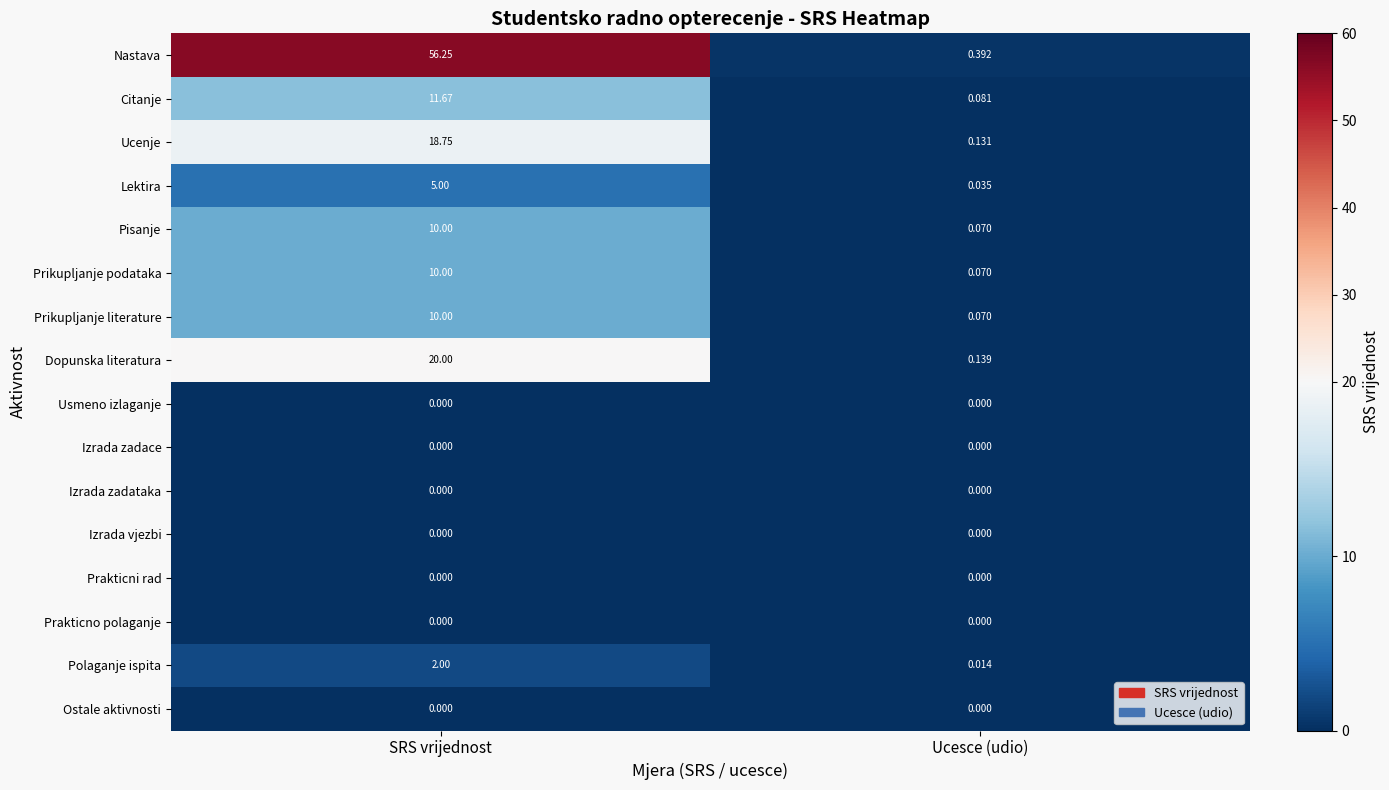

Which series changed the most between SRS vrijednost and Ucesce (udio)?

Nastava